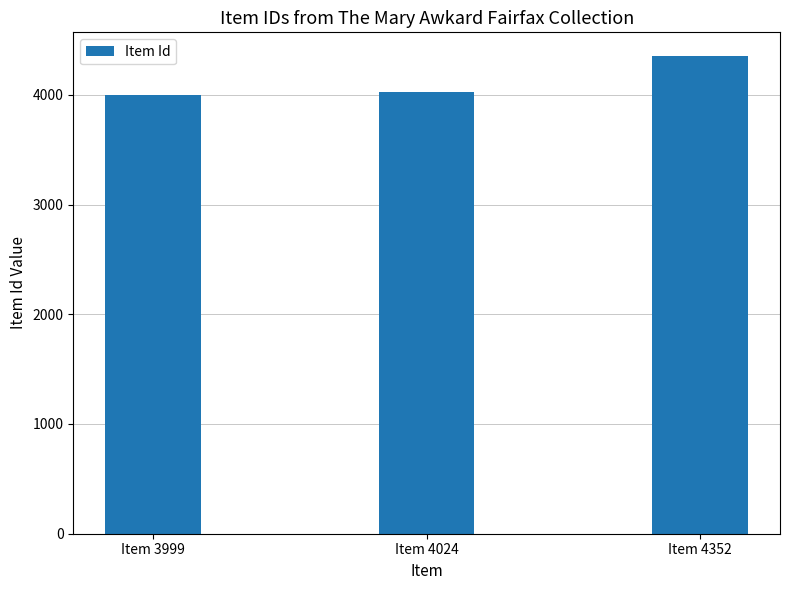

Reading right to left, transcribe all the data shown in this chart.

Item 4352=4352	Item 4024=4024	Item 3999=3999